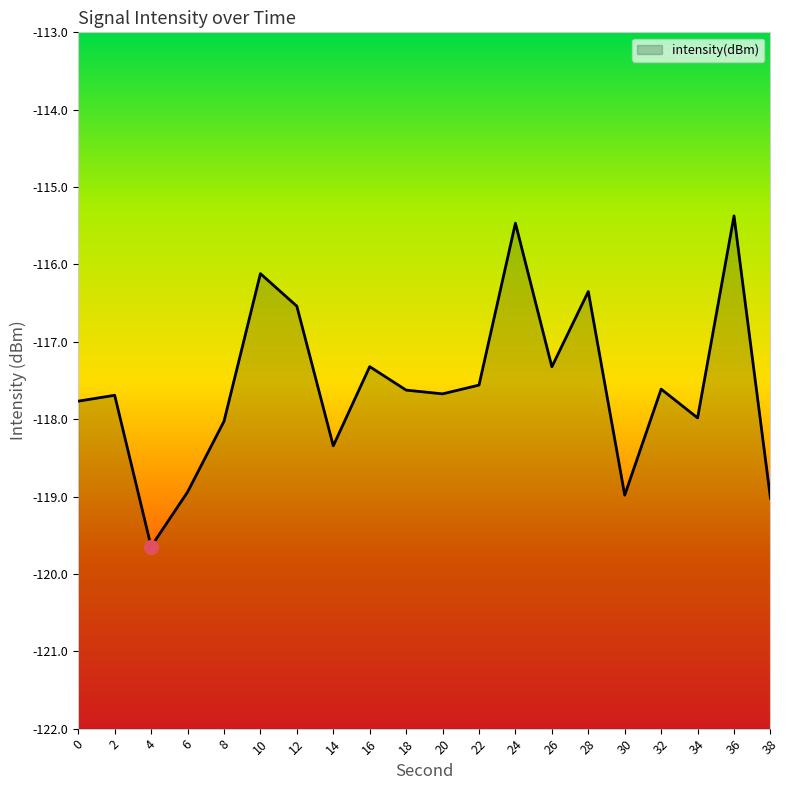

List the labels in order of value, smallest first.

4, 38, 30, 6, 14, 8, 34, 0, 2, 20, 18, 32, 22, 26, 16, 12, 28, 10, 24, 36